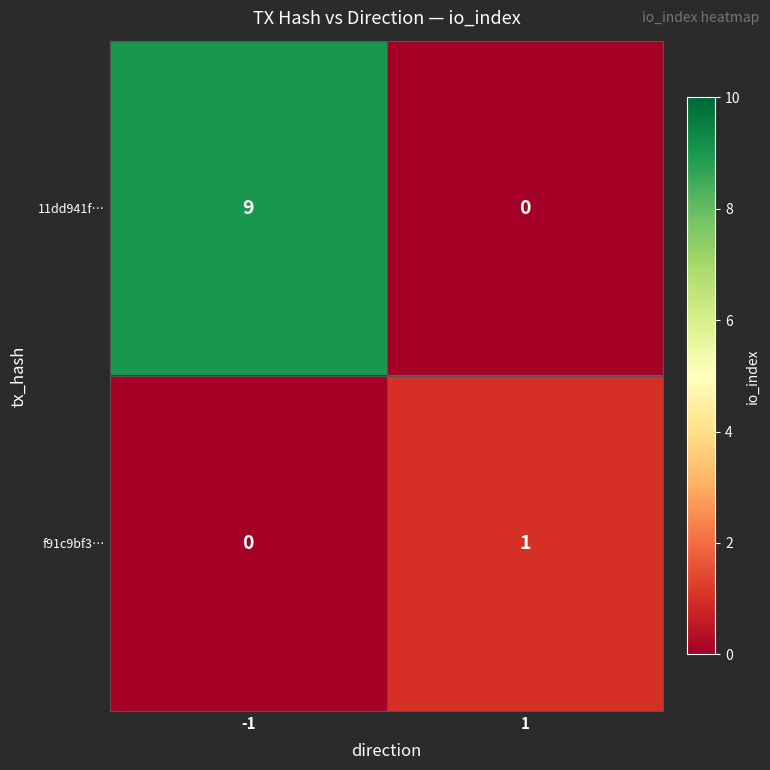

At which category is the sum across all series the highest?

-1